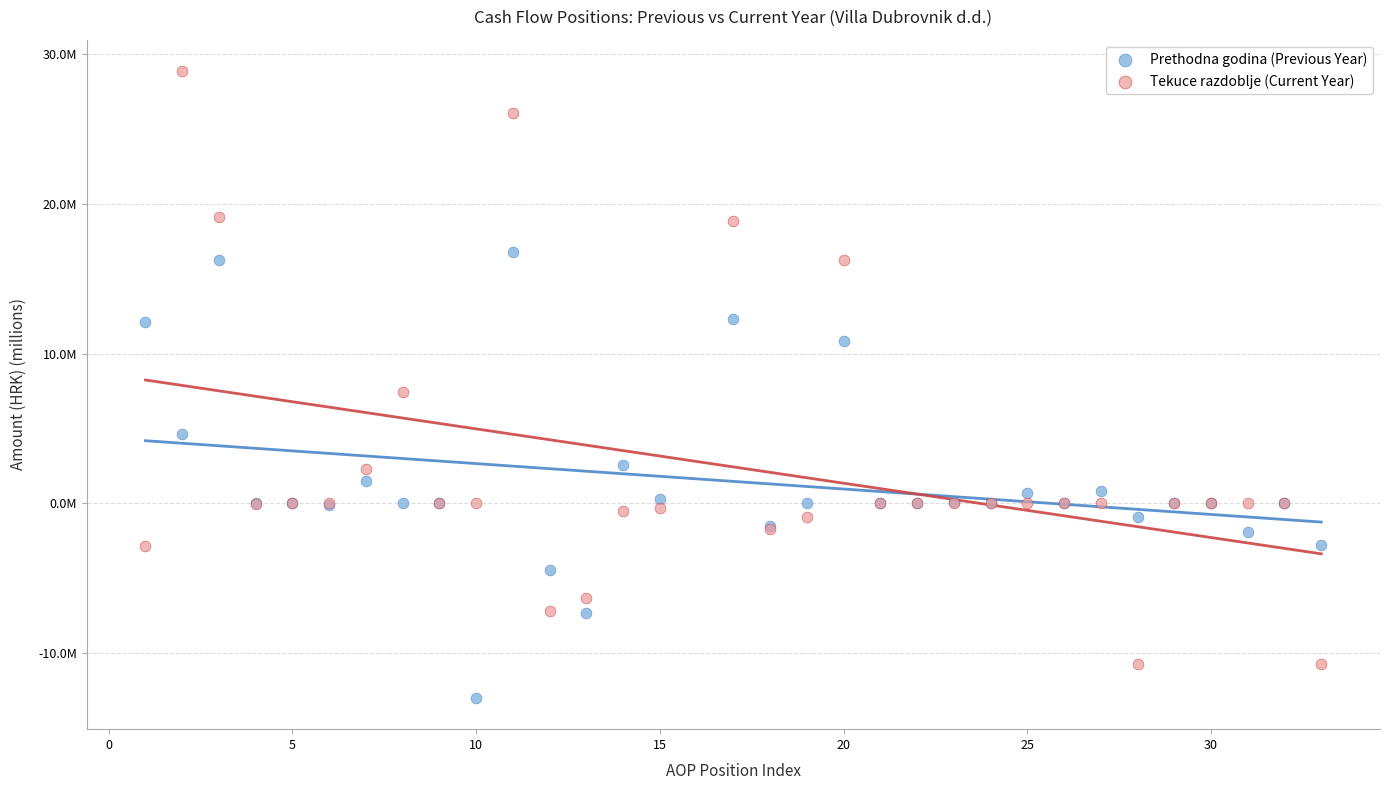

Which series has the widest spread of Y values?

Tekuce razdoblje (Current Year)